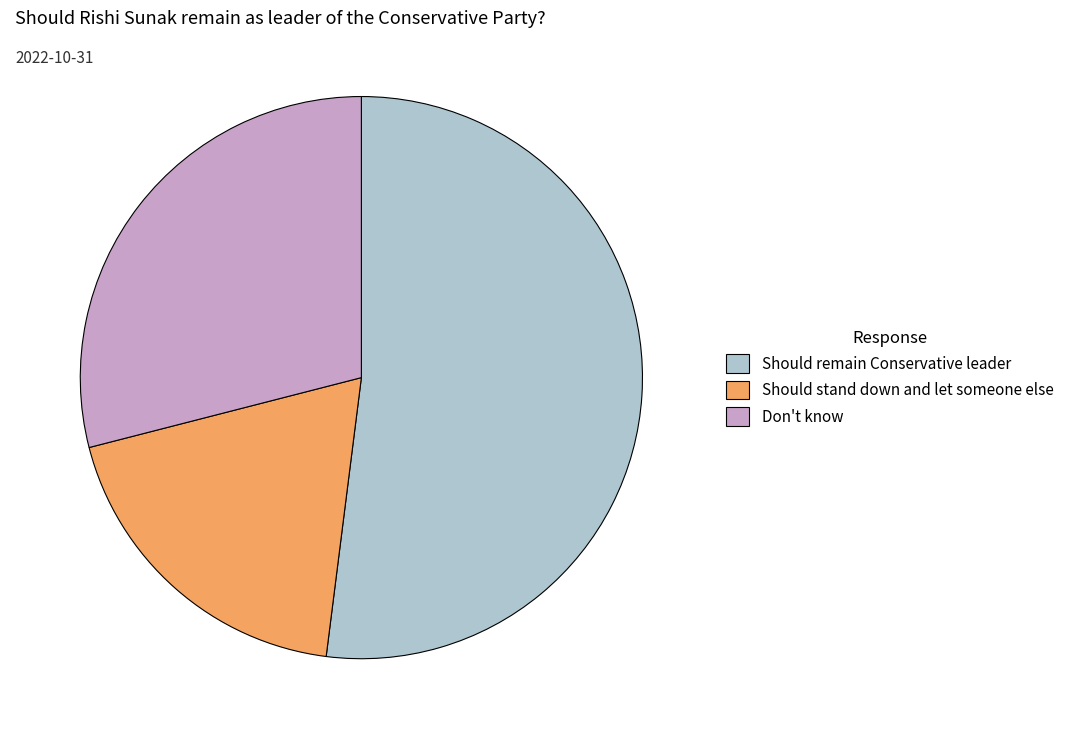

How many slices are in this pie chart?

3